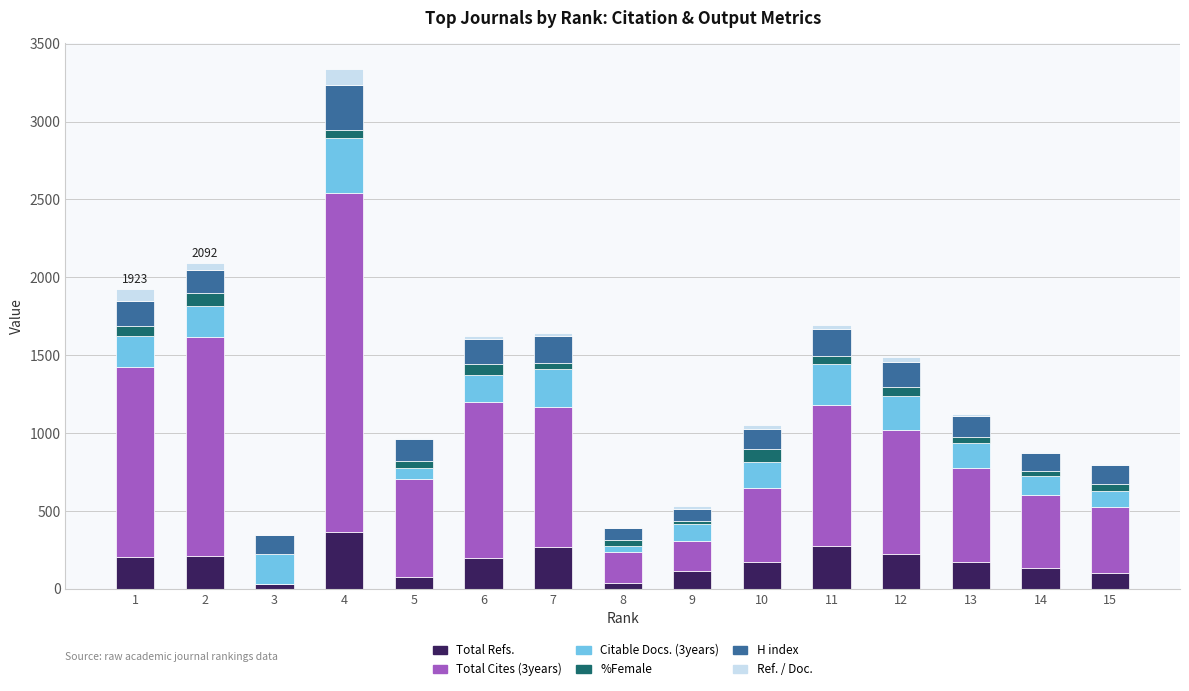

Are the bars horizontal?

No